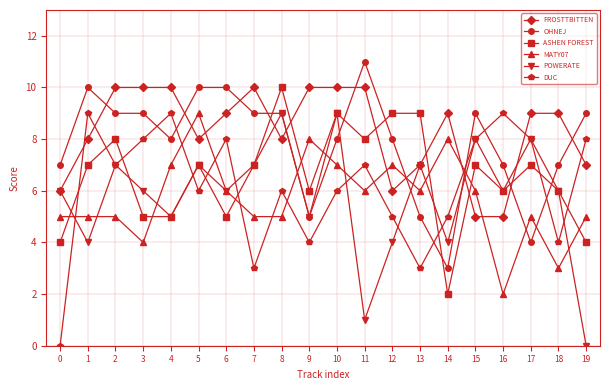

How many categories are shown in the chart?

20